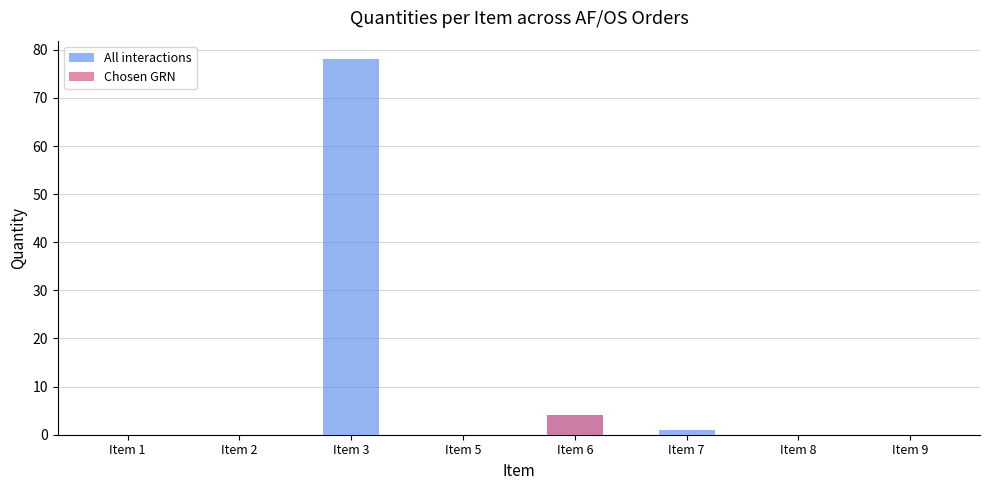

What is the sum of all Chosen GRN values?

4